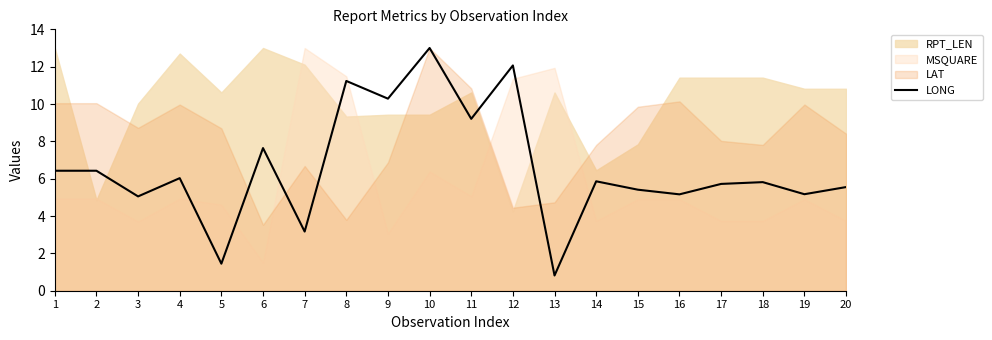

True or false: the data shows 1.6 at 2.

False